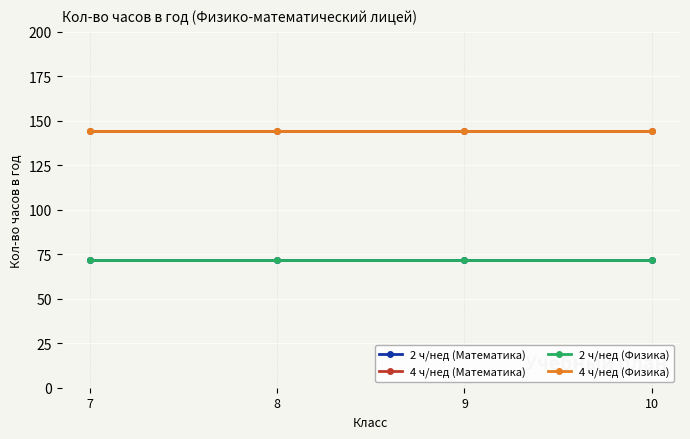

Which series changed the most between 7 and 8?

2 ч/нед (Математика)